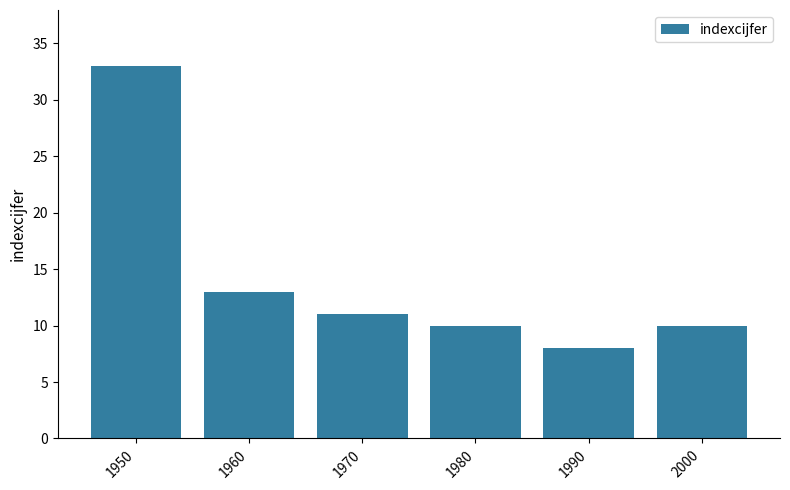

What is the difference between the maximum and second lowest values?

23